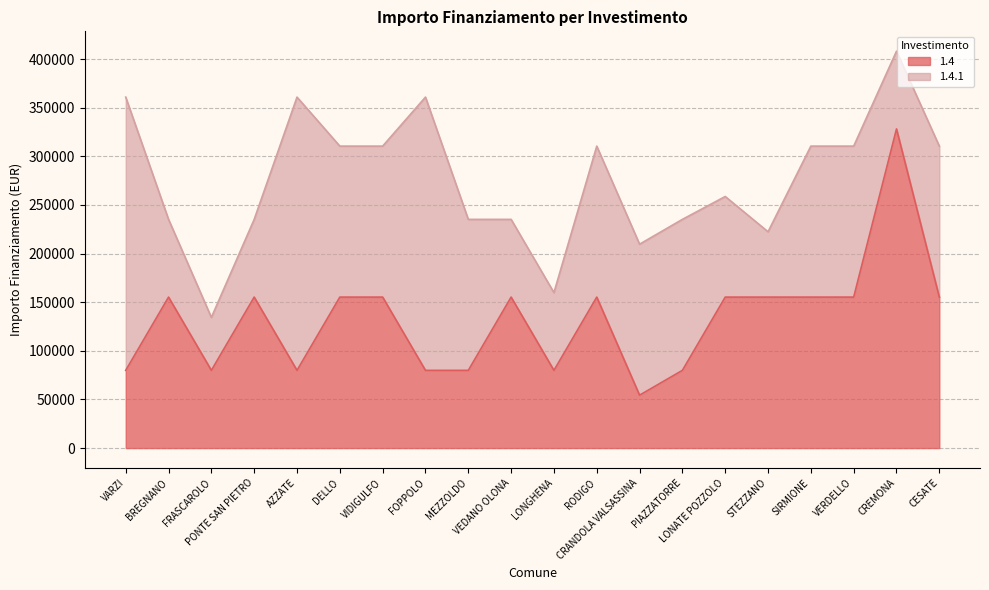

What is the maximum value for 1.4?

328160